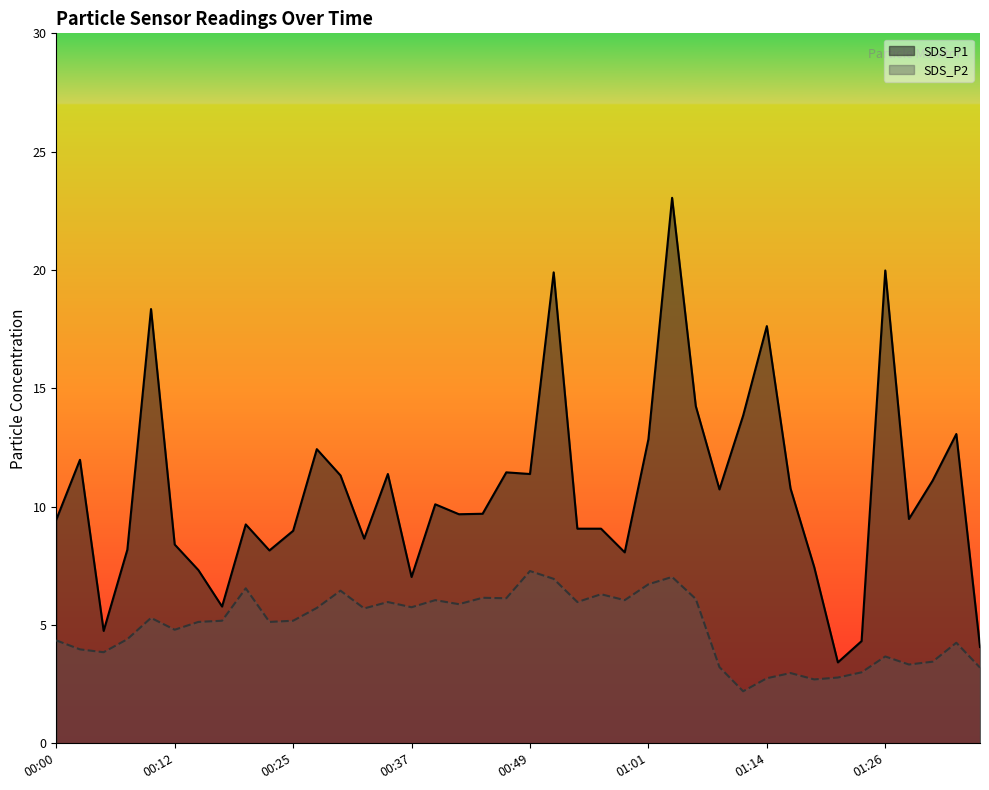

True or false: SDS_P2 and SDS_P1 intersect in this chart.

False